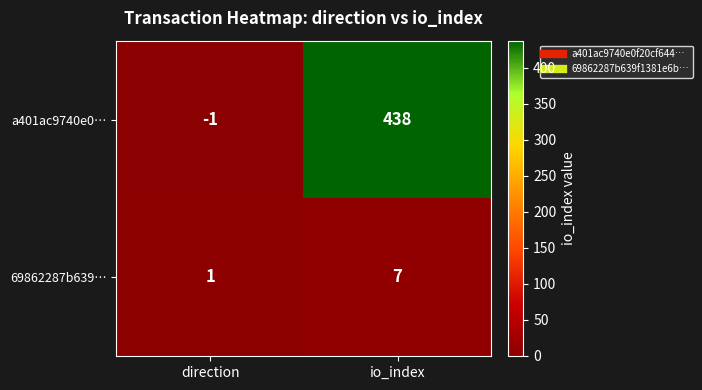

Reading left to right, what are all the values shown in this chart?

a401ac9740e0…: -1	438
69862287b639…: 1	7